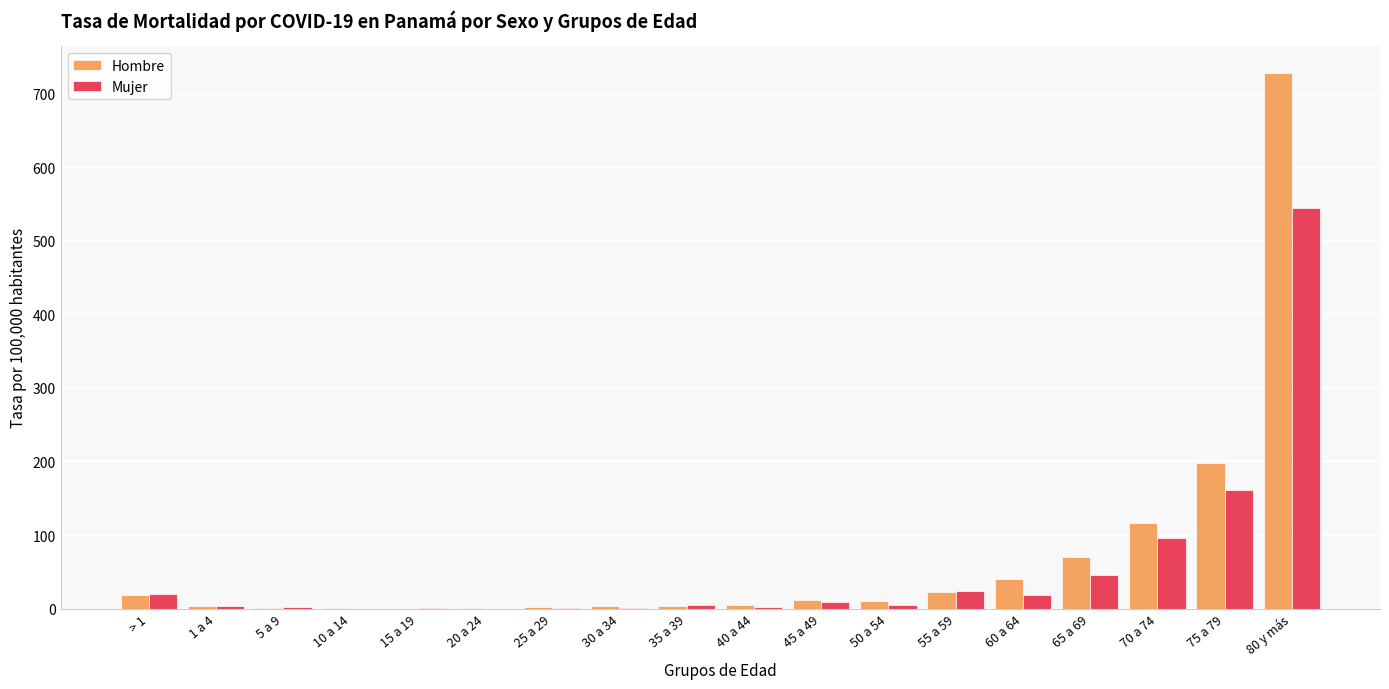

How many series are shown in this chart?

2